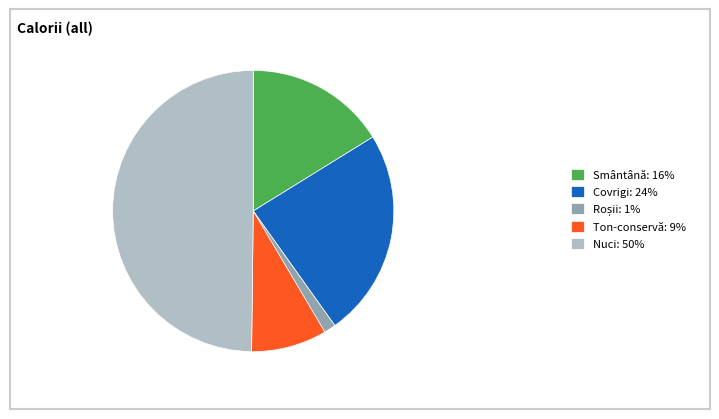

Combined, do Ton-conservă: 9% and Covrigi: 24% account for over 50%?

No